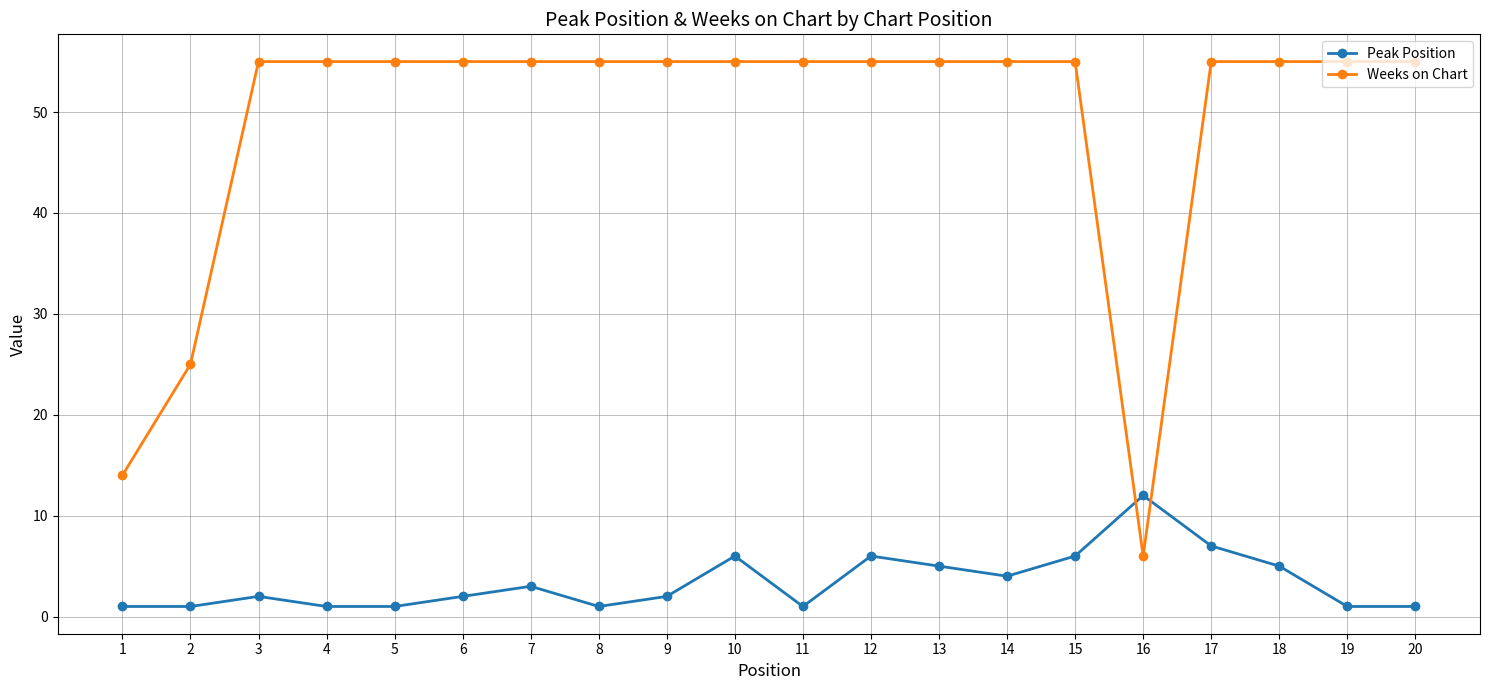

What are all the series names shown in the legend?

Peak Position, Weeks on Chart